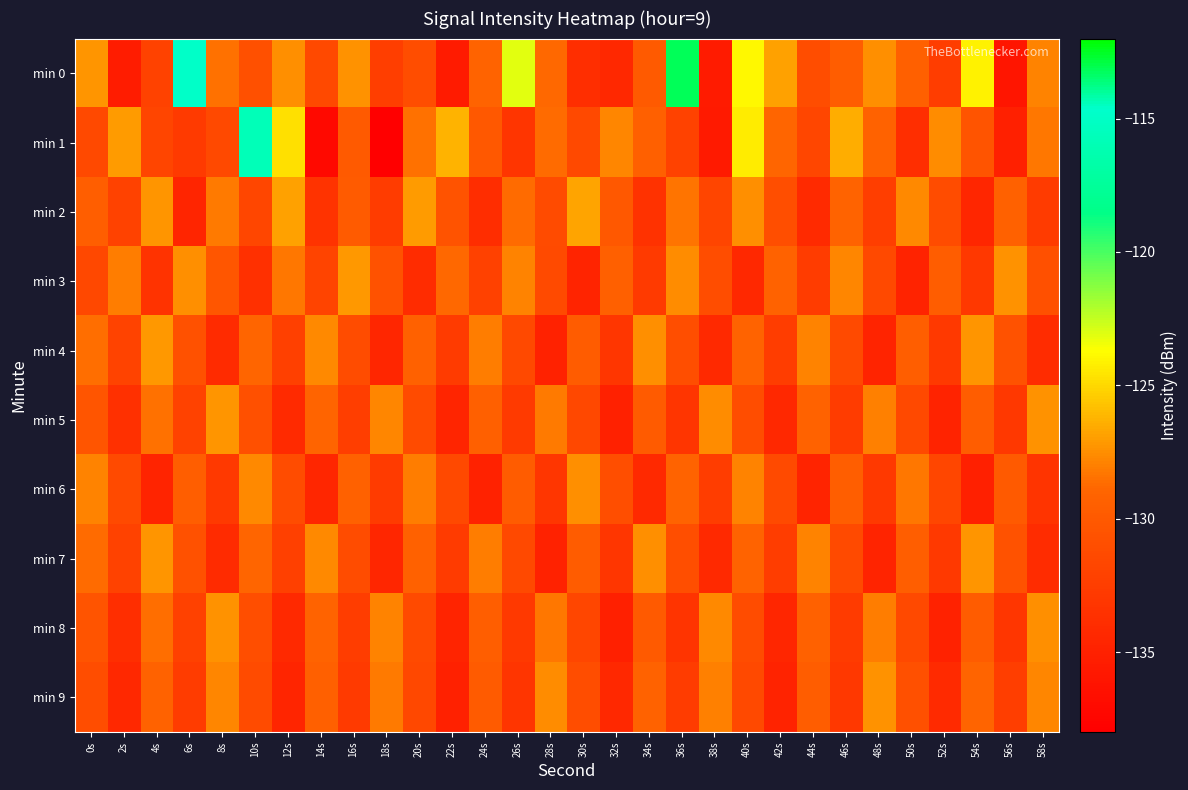

List the series in order of their peak value, highest first.

min 0, min 1, min 2, min 3, min 4, min 5, min 7, min 8, min 9, min 6